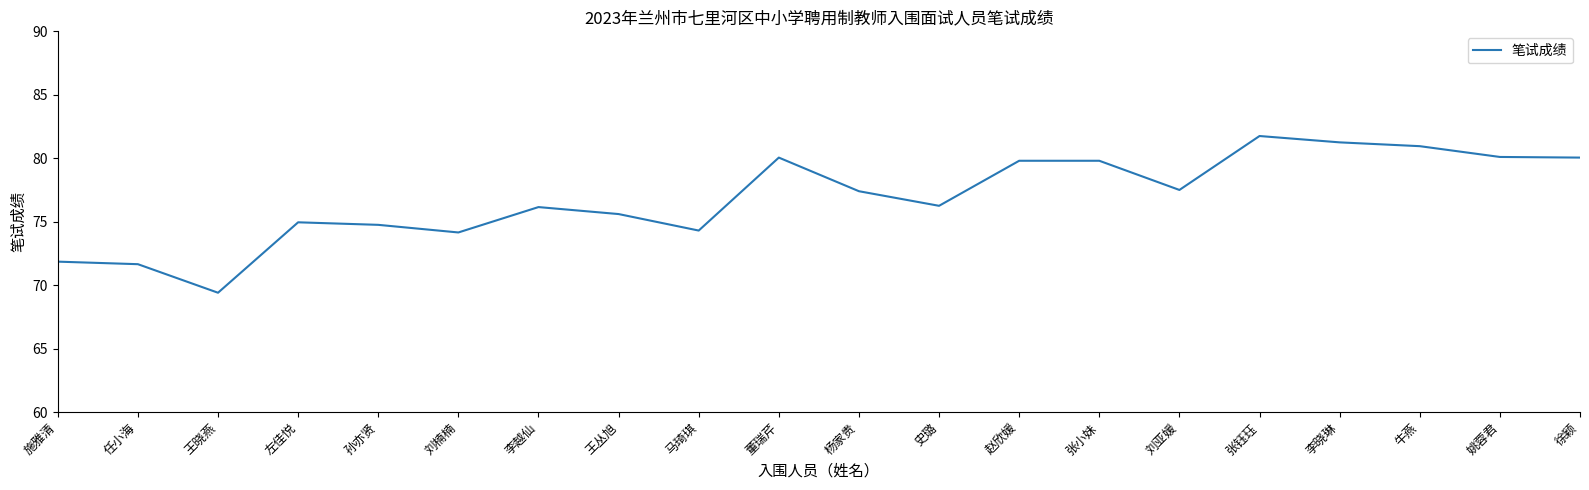

The chart shows a value of 80.0 at 董瑞芹. True or false?

True